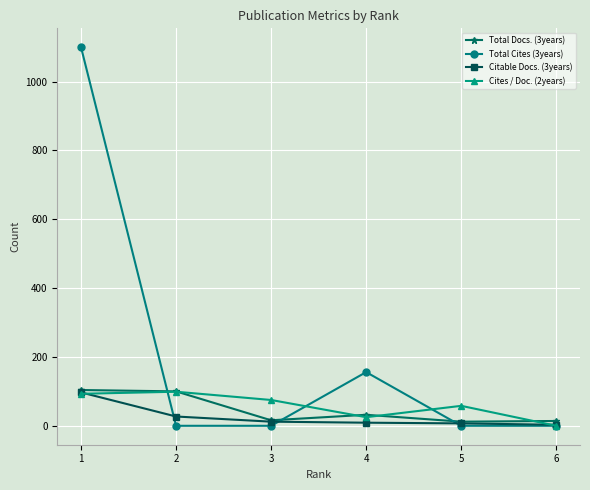

True or false: Citable Docs. (3years) has more than 2 interior local peaks.

False